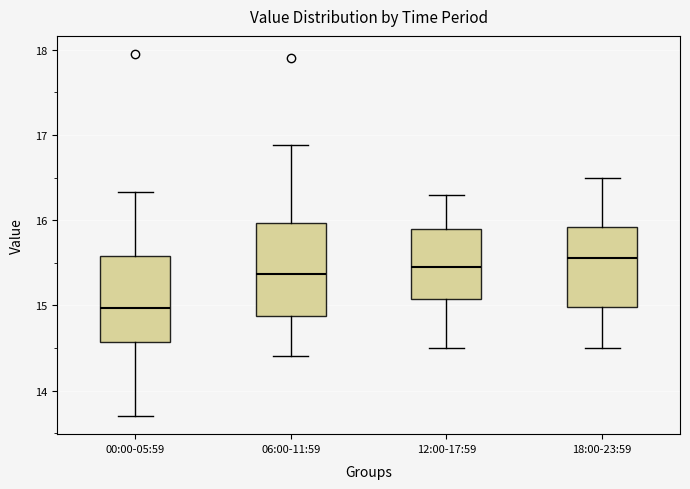

Which box has the highest median line?

18:00-23:59